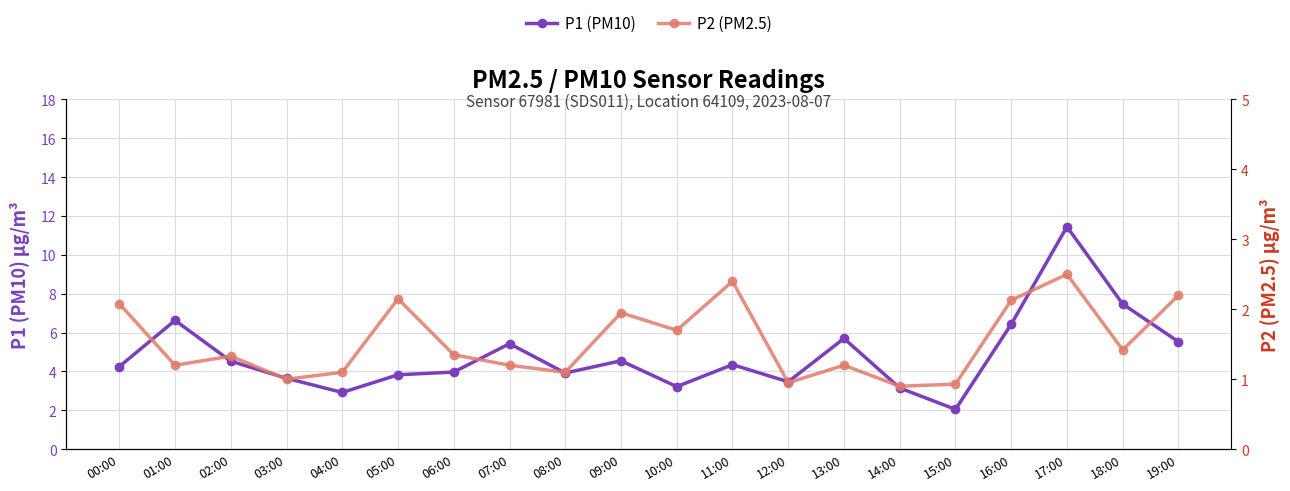

Count the number of categories in the chart.

20